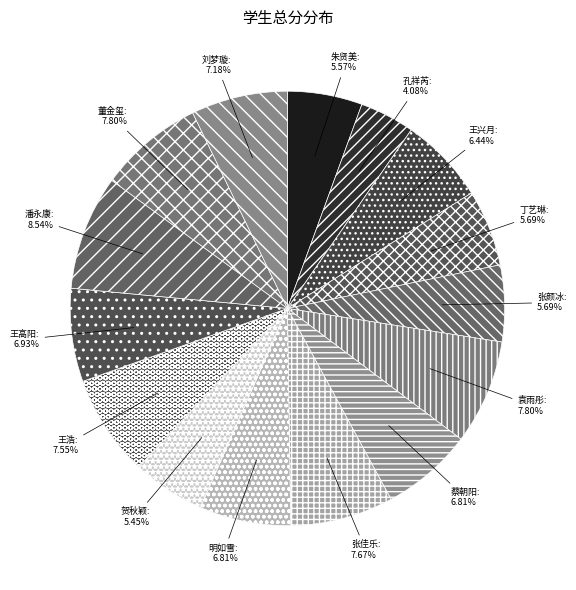

Between 贺秋颖 and 董金玺, which is larger?

董金玺